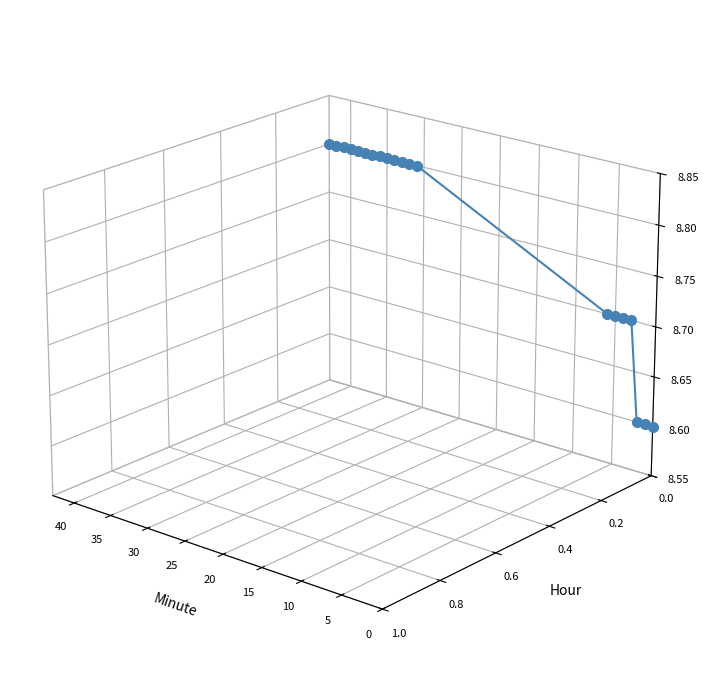

How many data points are less than 0?

3